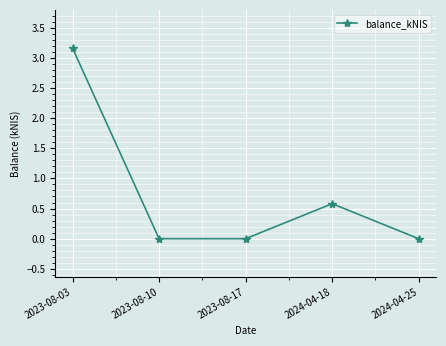

Is it true that the value at 2024-04-18 is 0.6?

True